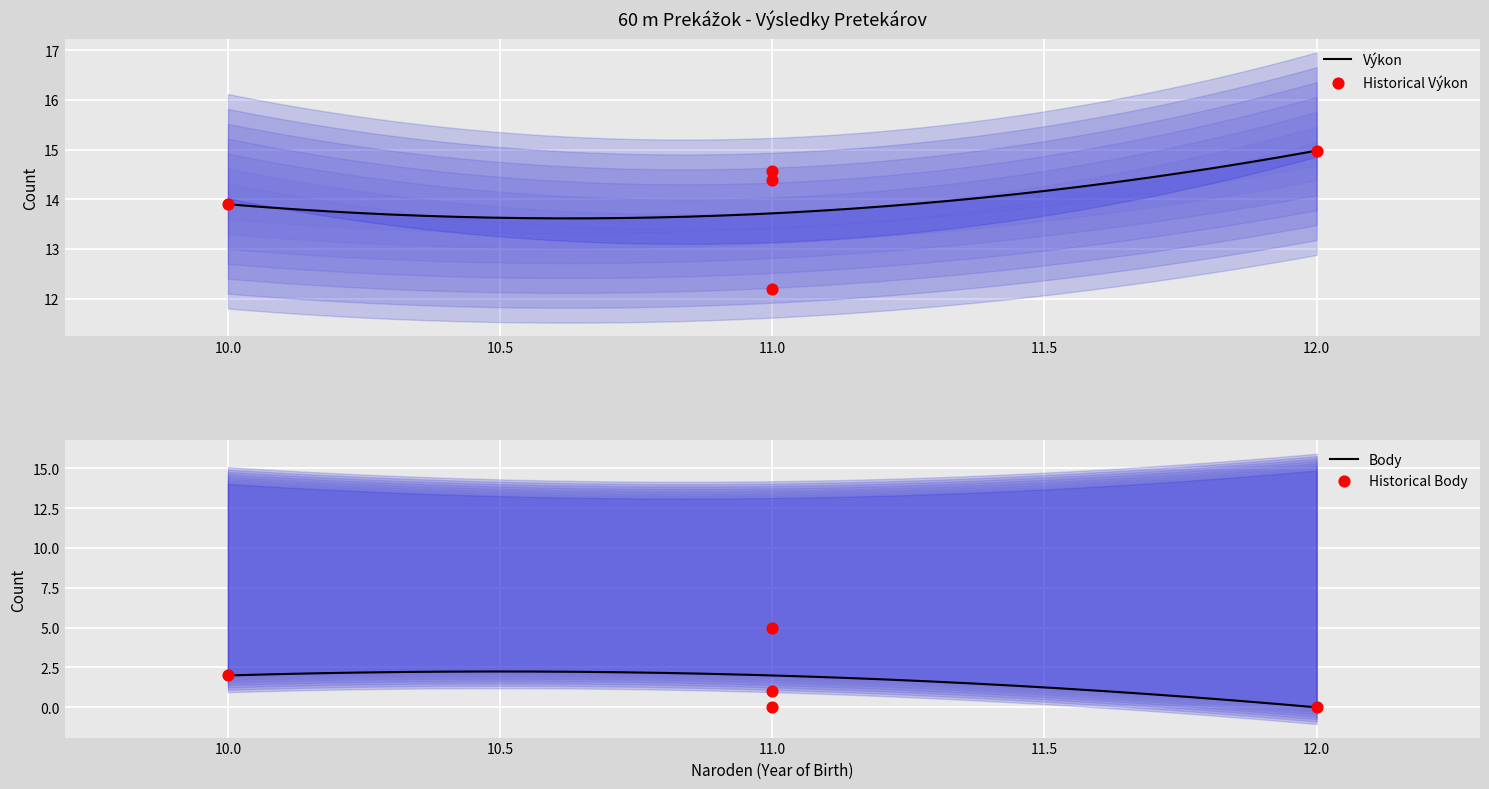

Which series has the largest Y range (max minus min)?

Body